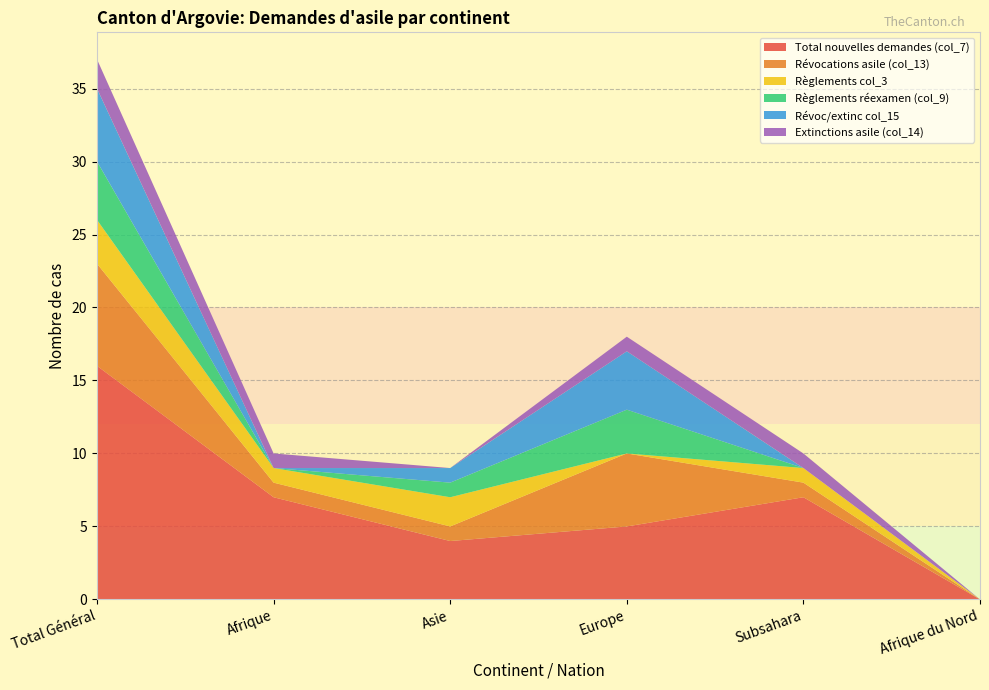

Reading left to right, extract all data points from this chart.

Total nouvelles demandes (col_7): Total Général=16	Afrique=7	Asie=4	Europe=5	Subsahara=7	Afrique du Nord=0
Révocations asile (col_13): Total Général=7	Afrique=1	Asie=1	Europe=5	Subsahara=1	Afrique du Nord=0
Règlements col_3: Total Général=3	Afrique=1	Asie=2	Europe=0	Subsahara=1	Afrique du Nord=0
Règlements réexamen (col_9): Total Général=4	Afrique=0	Asie=1	Europe=3	Subsahara=0	Afrique du Nord=0
Révoc/extinc col_15: Total Général=5	Afrique=0	Asie=1	Europe=4	Subsahara=0	Afrique du Nord=0
Extinctions asile (col_14): Total Général=2	Afrique=1	Asie=0	Europe=1	Subsahara=1	Afrique du Nord=0